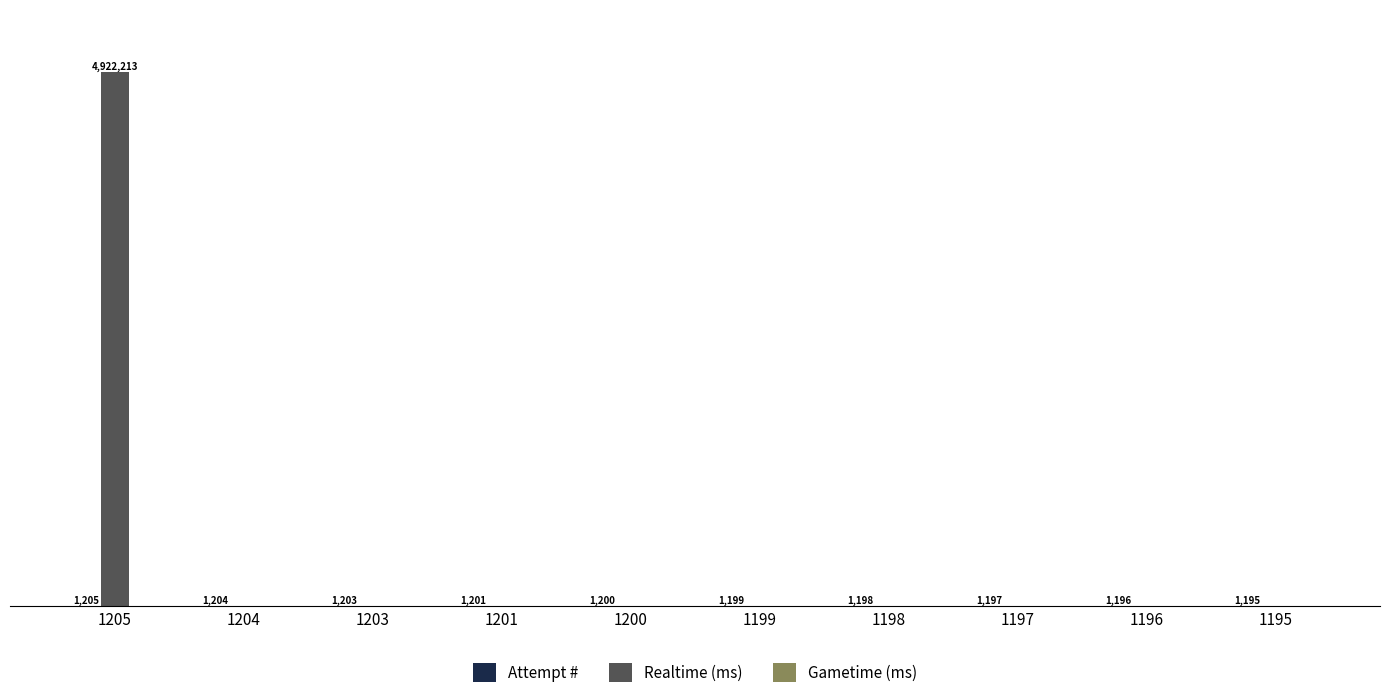

Are the bars grouped side by side (vs. stacked)?

Yes